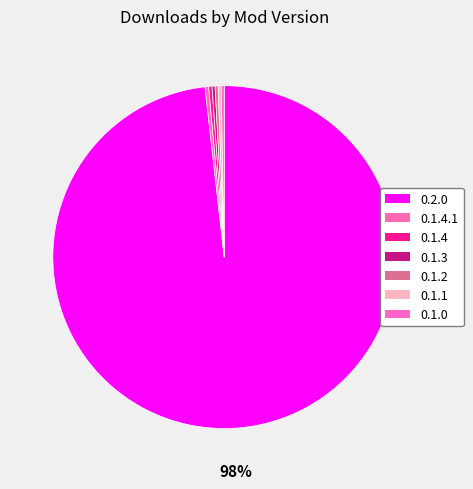

Which slice is the largest?

0.2.0